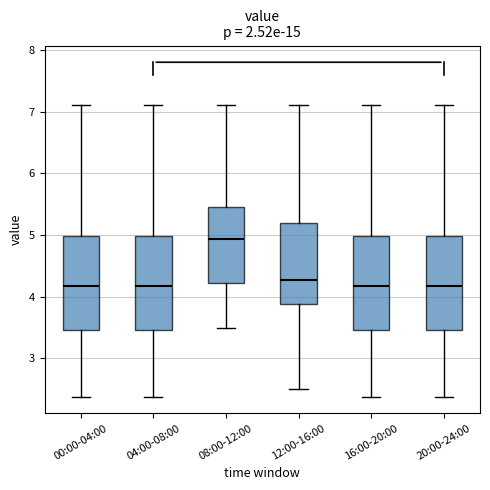

Reading left to right, read every box against the y-axis: the position of its median line, the range the box covers, and the ends of its whiskers. The values are not printed on the chart, so give them approximately, as read against the axis.

00:00-04:00: median 4.2, box 3.5 to 5.0, whiskers 2.4 to 7.1
04:00-08:00: median 4.2, box 3.5 to 5.0, whiskers 2.4 to 7.1
08:00-12:00: median 4.9, box 4.2 to 5.5, whiskers 3.5 to 7.1
12:00-16:00: median 4.3, box 3.9 to 5.2, whiskers 2.5 to 7.1
16:00-20:00: median 4.2, box 3.5 to 5.0, whiskers 2.4 to 7.1
20:00-24:00: median 4.2, box 3.5 to 5.0, whiskers 2.4 to 7.1